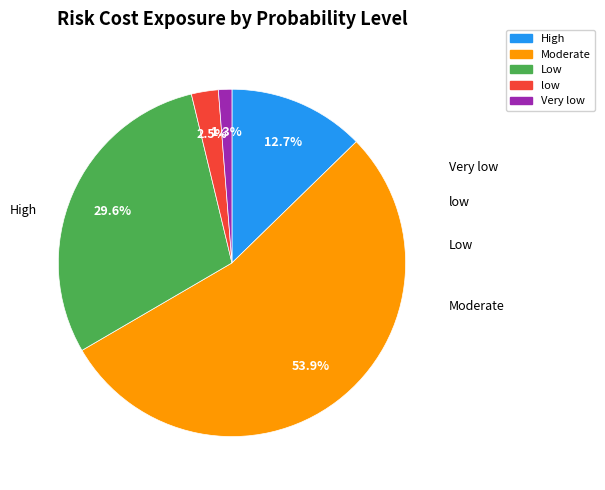

The low slice represents 9% of the pie. True or false?

False